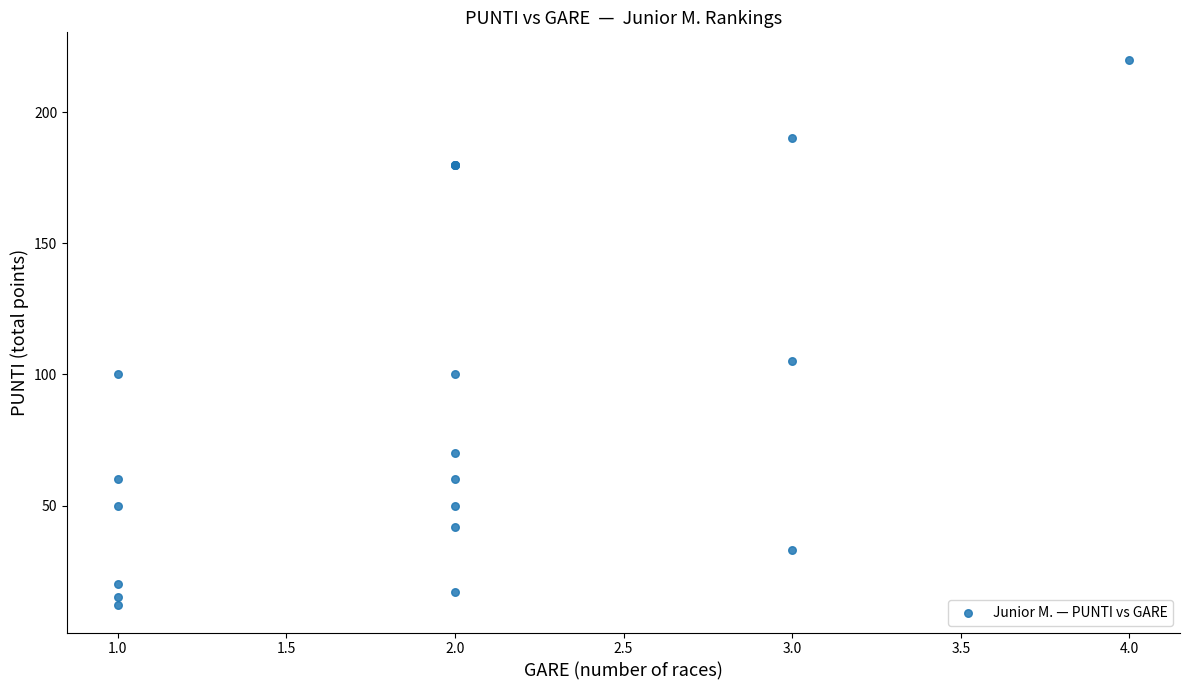

What Y value in the scatter plot is closest to 116?

105